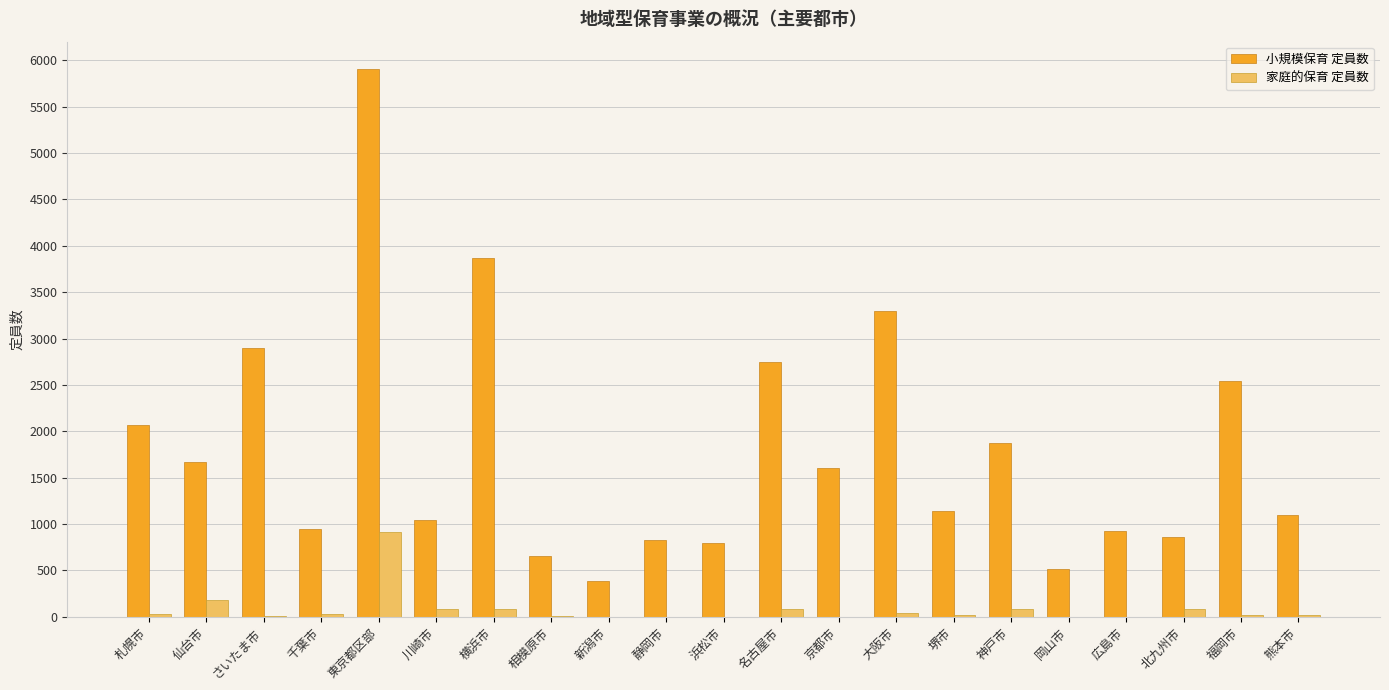

What are all the series names shown in the legend?

小規模保育 定員数, 家庭的保育 定員数